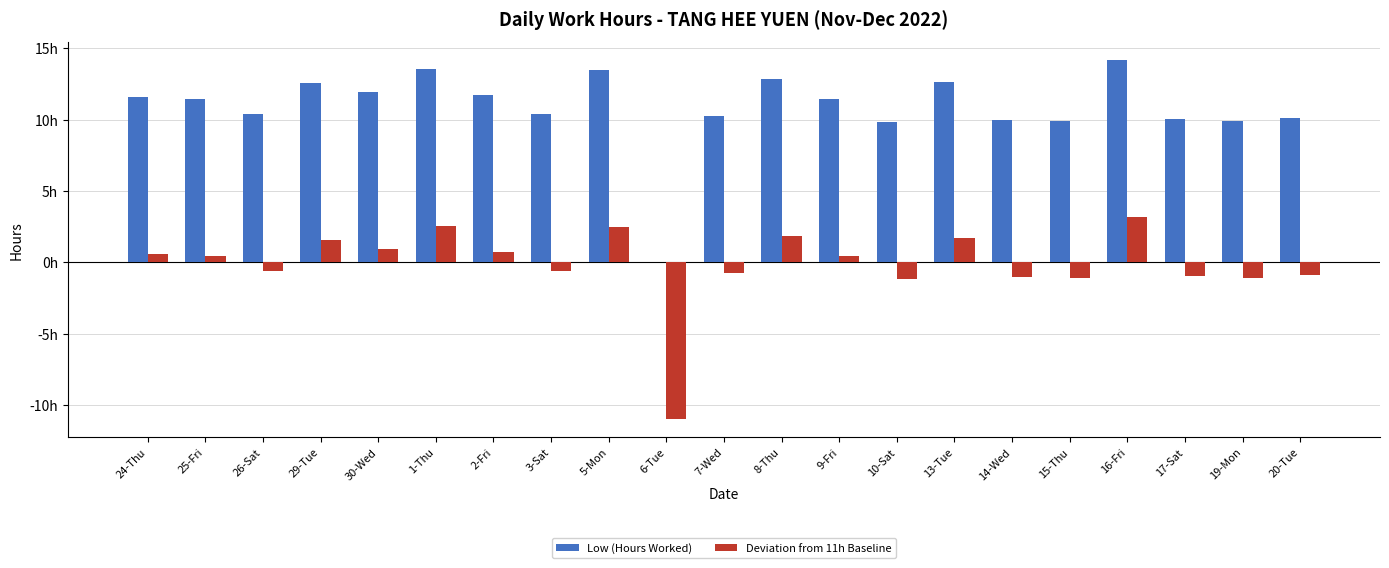

Does the chart contain stacked bars?

No